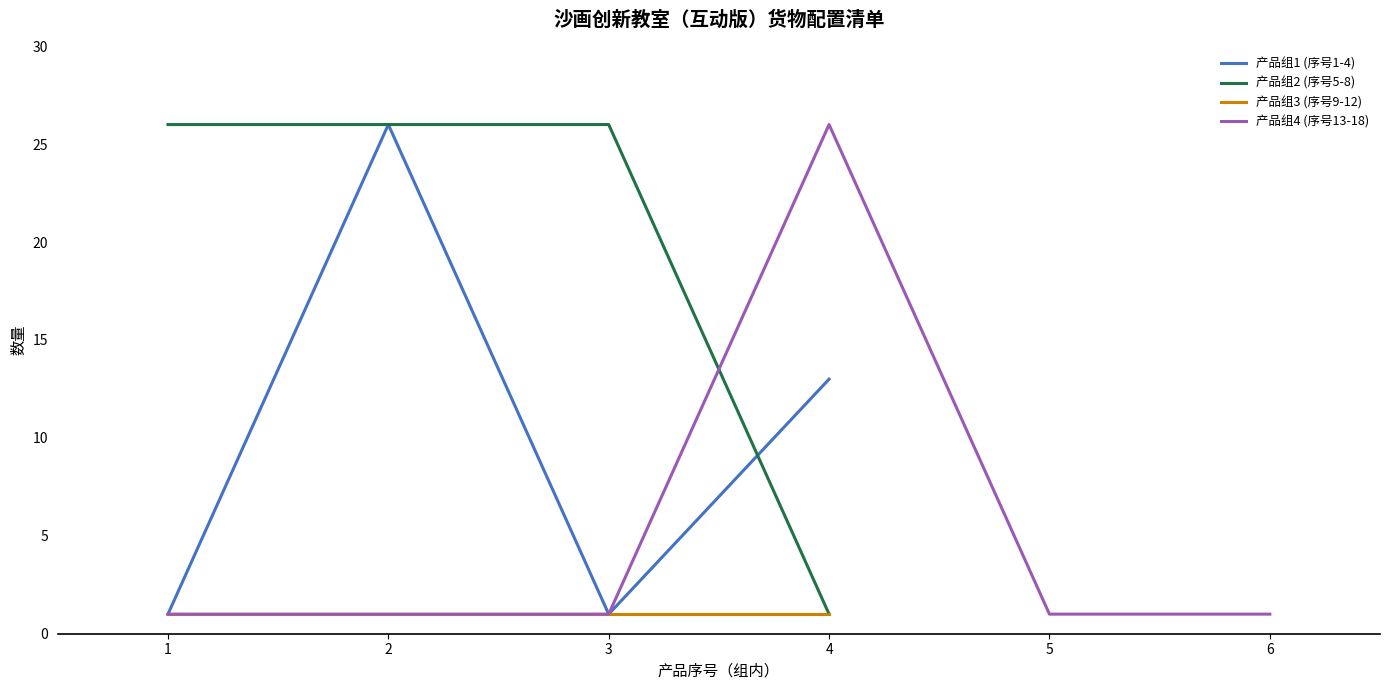

Is the value of 产品组2 (序号5-8) at 4 greater than the value of 产品组1 (序号1-4) at 2?

No